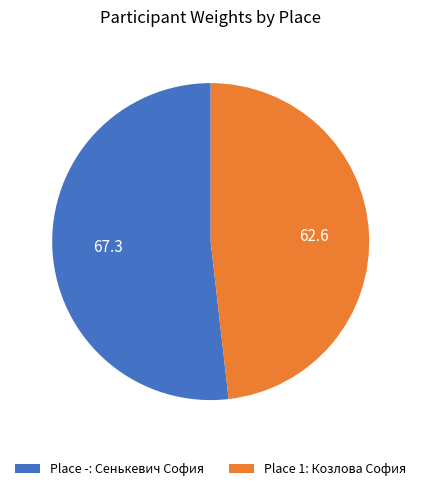

Combined, do Place 1: Козлова София and Place -: Сенькевич София account for over 50%?

Yes